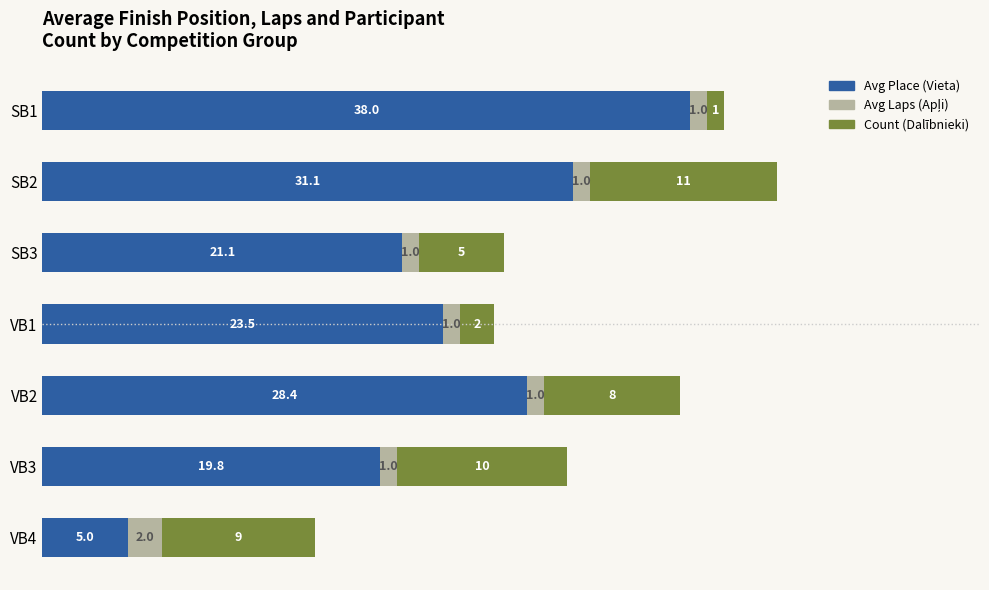

Where is Avg Place (Vieta) nearest to the value 21?

SB3